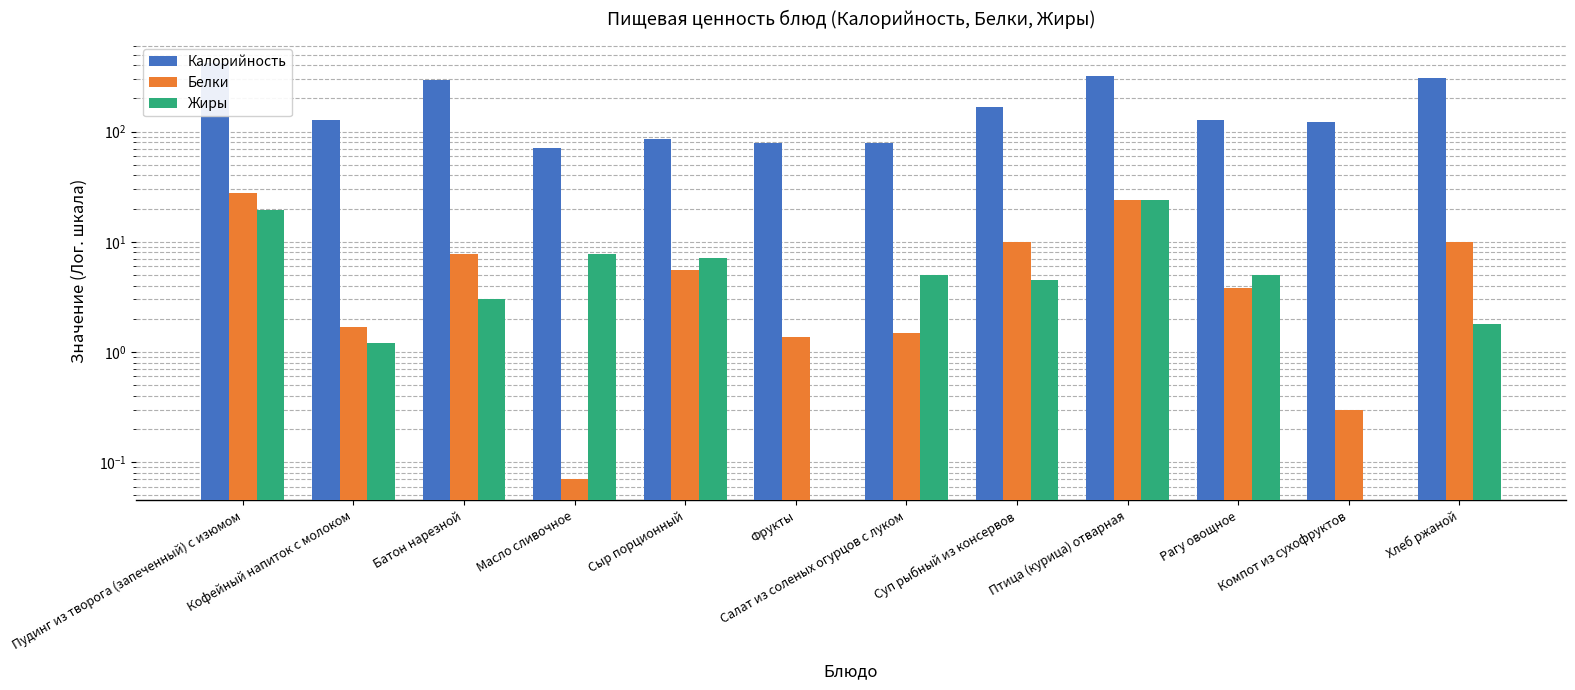

Rank the series by their maximum value, from lowest to highest.

Жиры, Белки, Калорийность